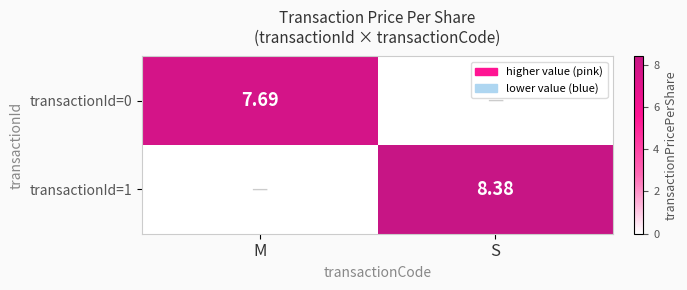

What is the difference between the maximum and minimum values in the transactionId=1 series?

8.4